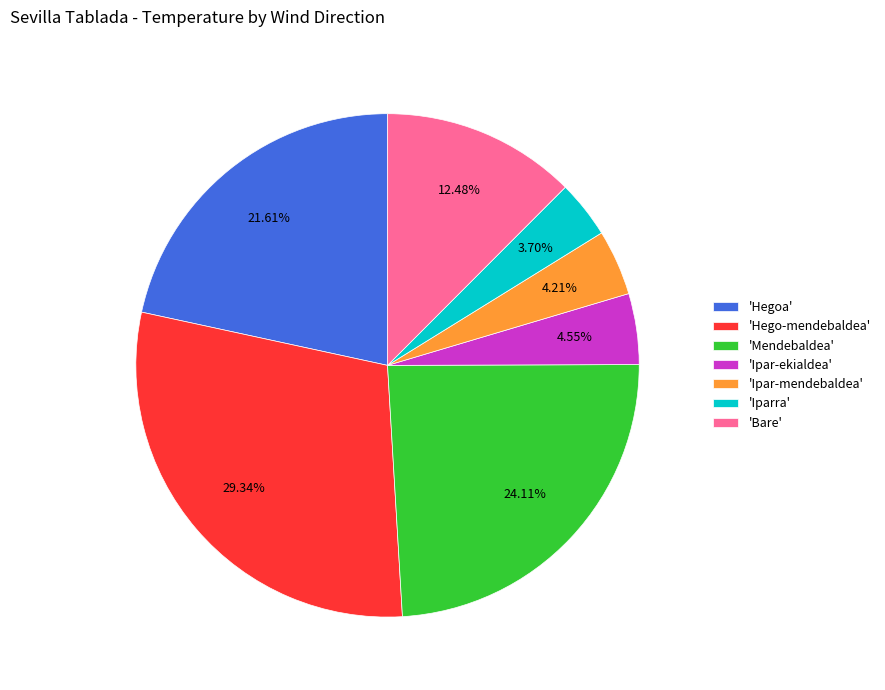

Do 'Iparra' and 'Mendebaldea' together represent more than half of the pie?

No